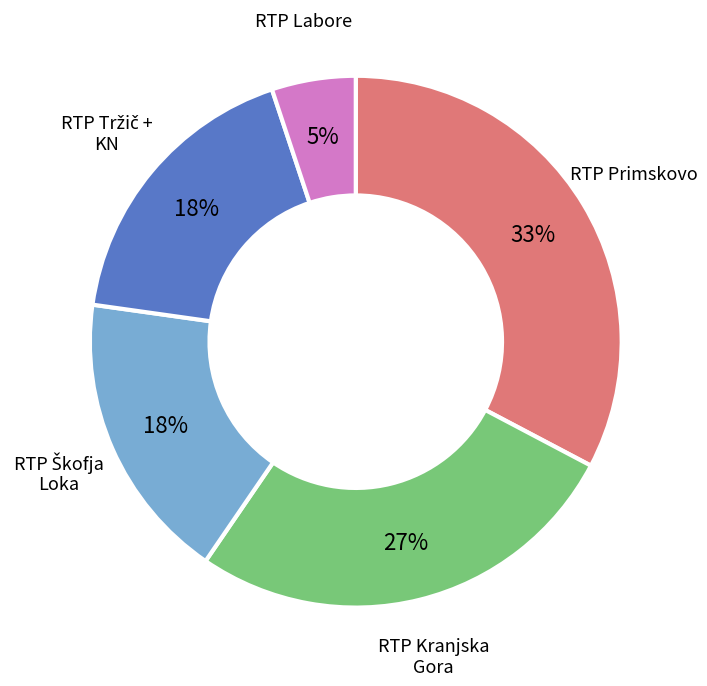

To the nearest percent, what is the average slice percentage?

20%